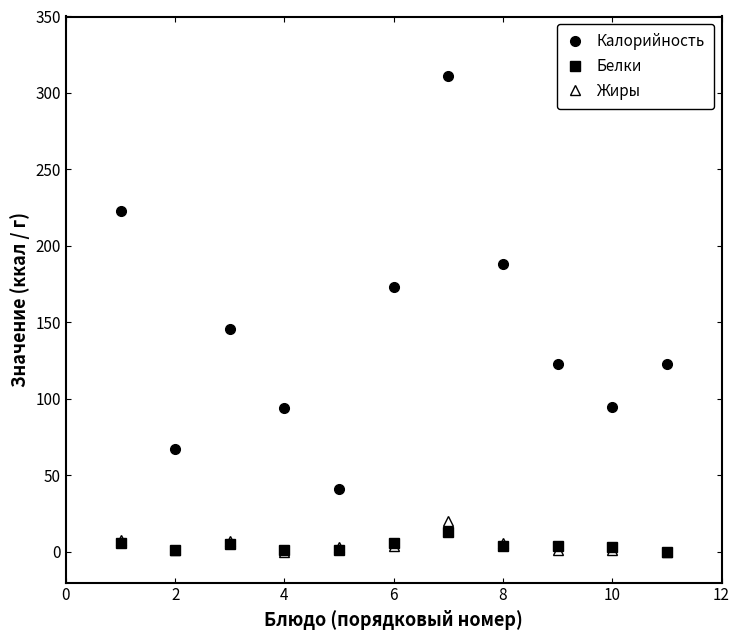

True or false: Жиры and Калорийность intersect in this chart.

False